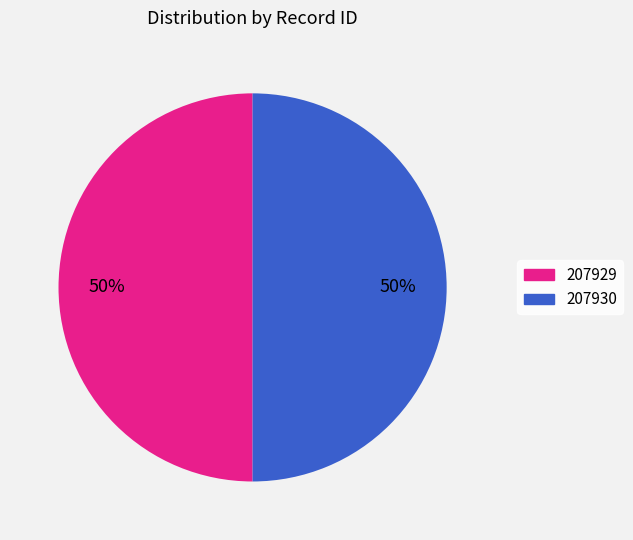

To the nearest percent, what is the average slice percentage?

50%